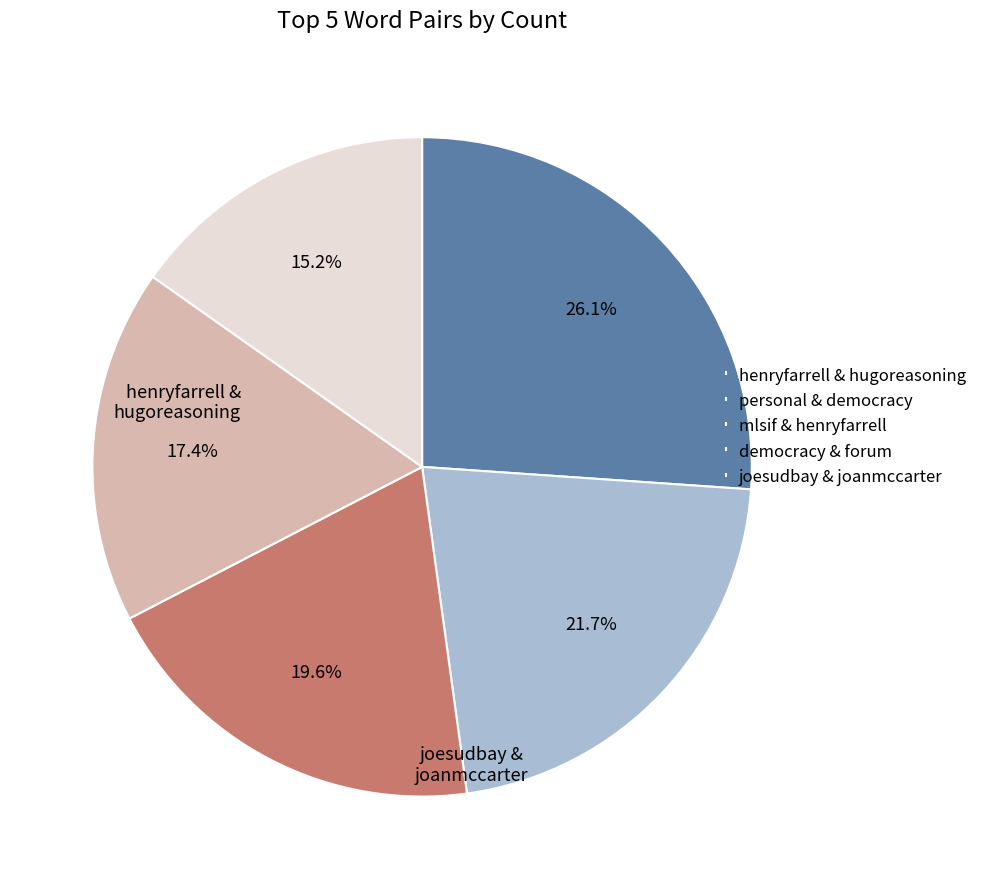

How many segments does this pie chart have?

5